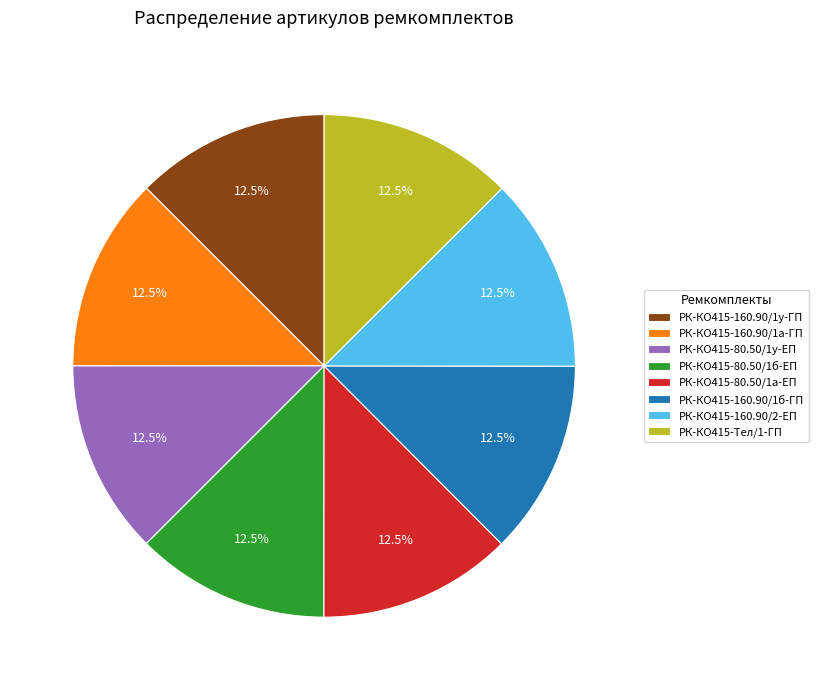

True or false: РК-КО415-160.90/2-ЕП accounts for 26% of the total.

False